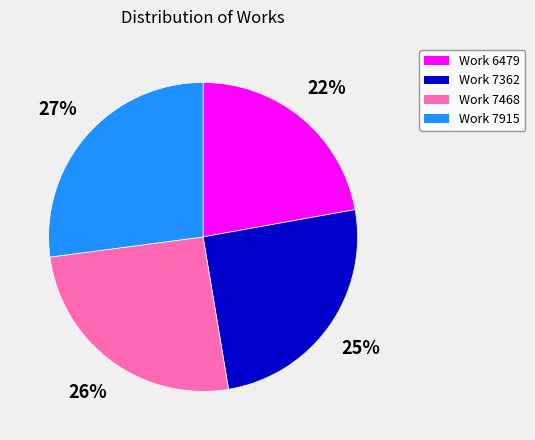

Is the sum of Work 6479 and Work 7468 greater than half?

No